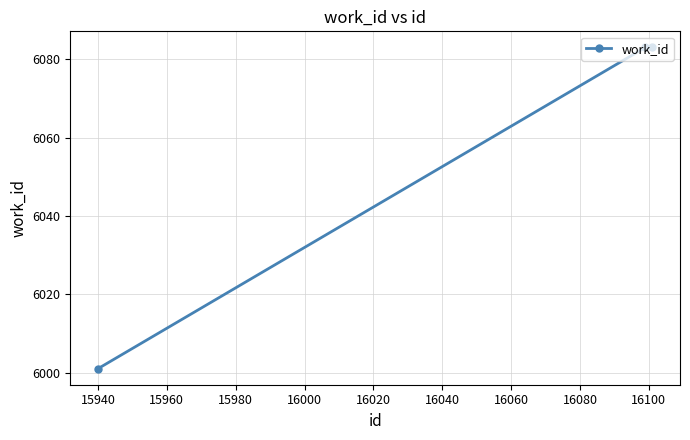

What is the difference between the maximum and minimum values?

82